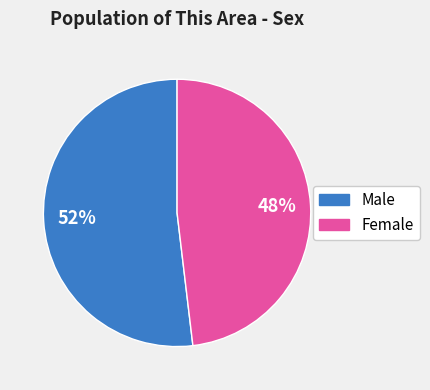

Which category has the biggest portion of the pie?

Male